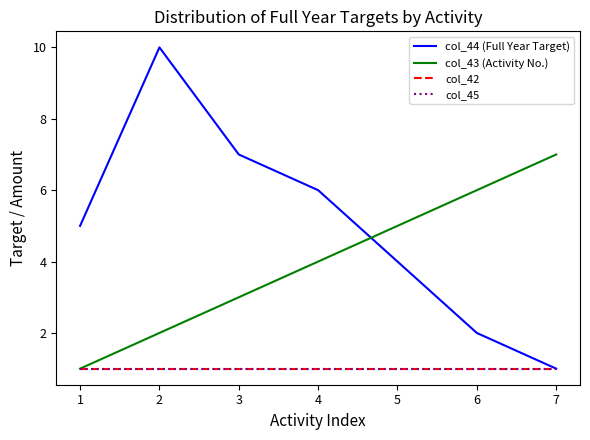

True or false: col_43 (Activity No.) and col_42 intersect in this chart.

False